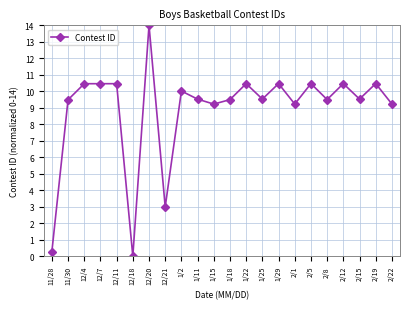

What is the difference between the maximum and minimum values?

14.0